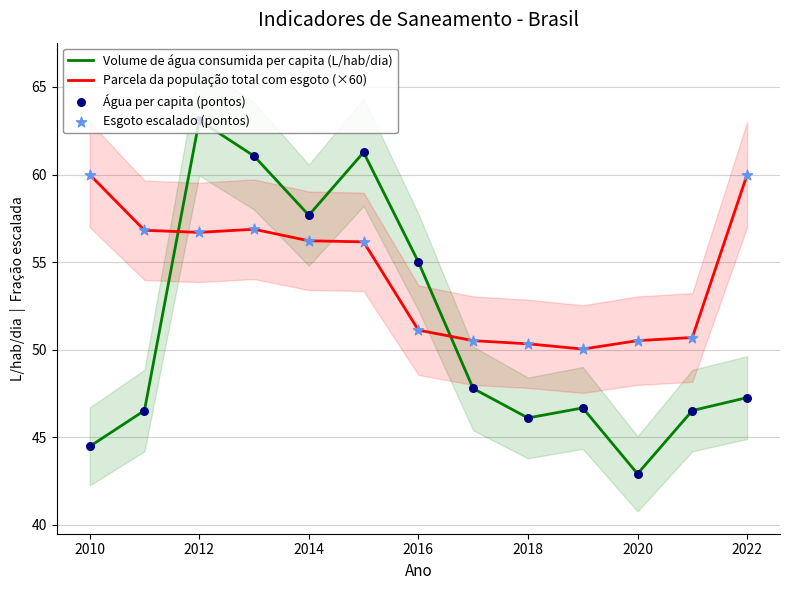

Which series has the largest Y range (max minus min)?

Volume de água consumida per capita (L/hab/dia)